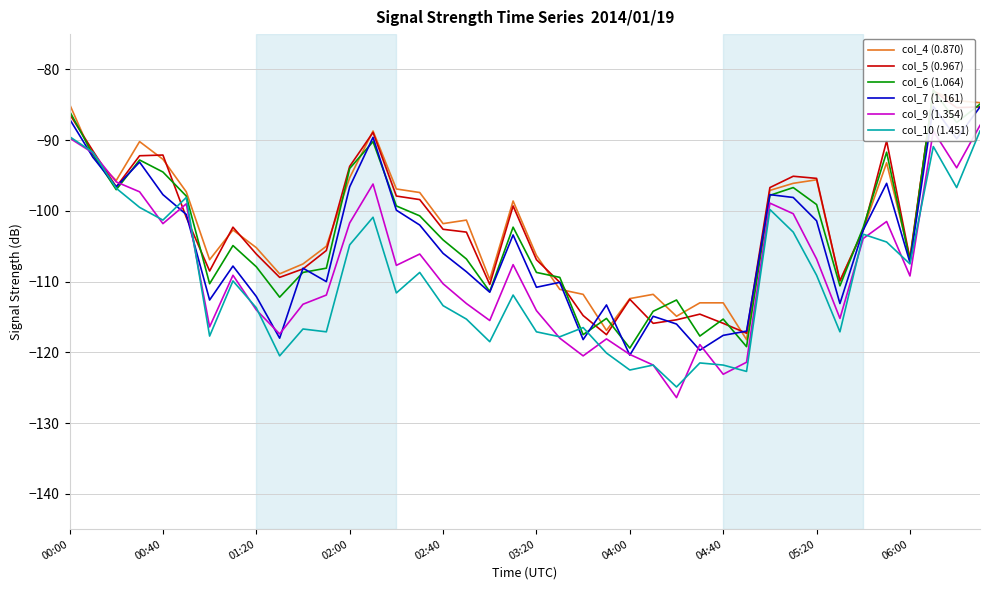

The value of col_10 (1.451) at 00:40 is -101.3. True or false?

True